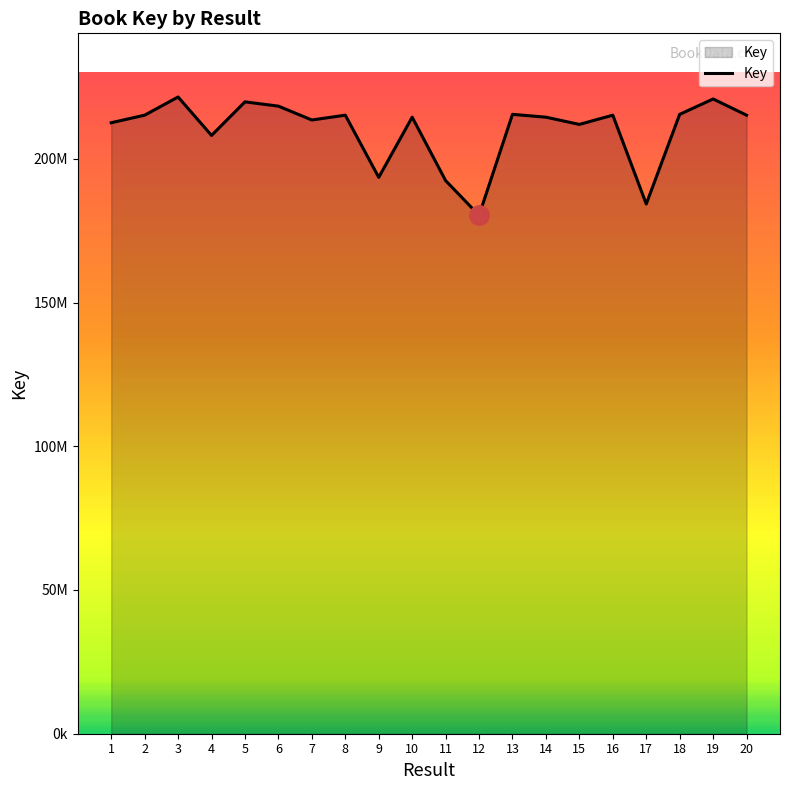

Read the value at 9.

193554980